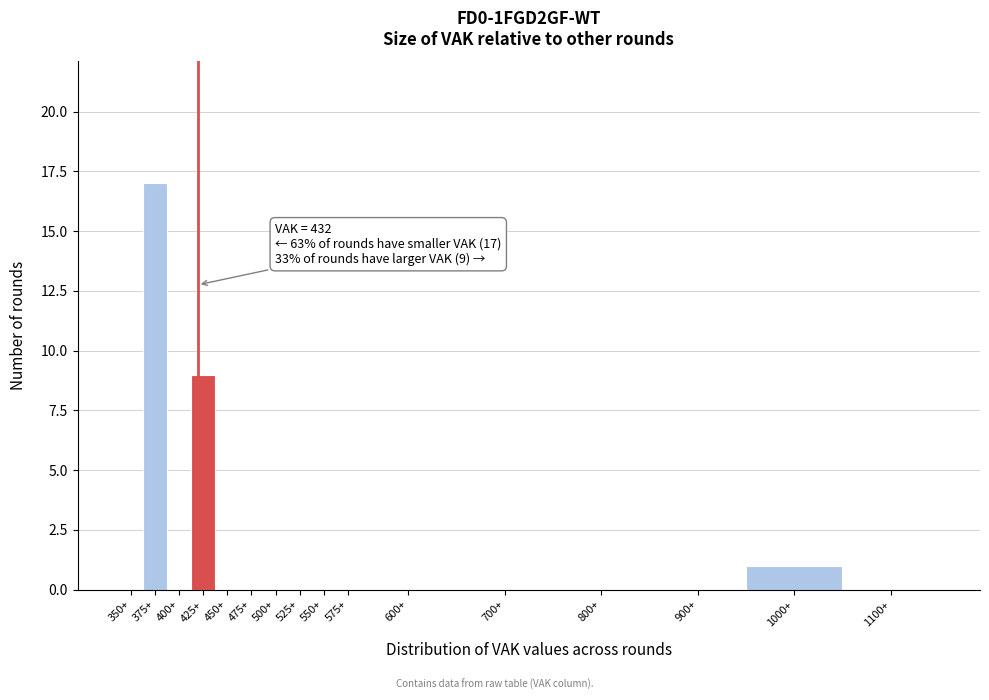

Reading right to left, extract all data points from this chart.

1100+=0	1000+=1	900+=0	800+=0	700+=0	600+=0	575+=0	550+=0	525+=0	500+=0	475+=0	450+=0	425+=9	400+=0	375+=17	350+=0